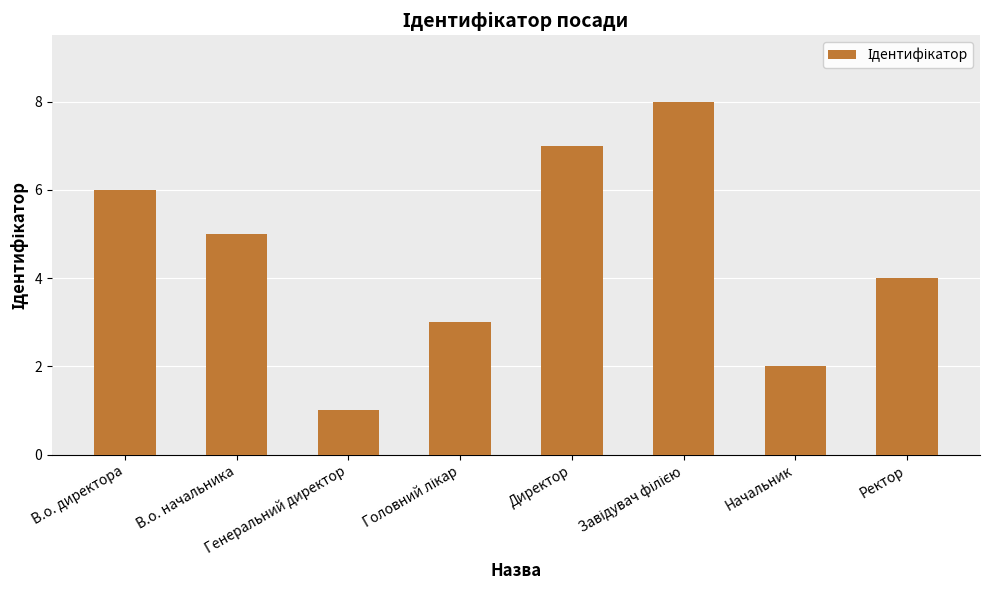

What is the label of the 1st bar from the right?

Ректор